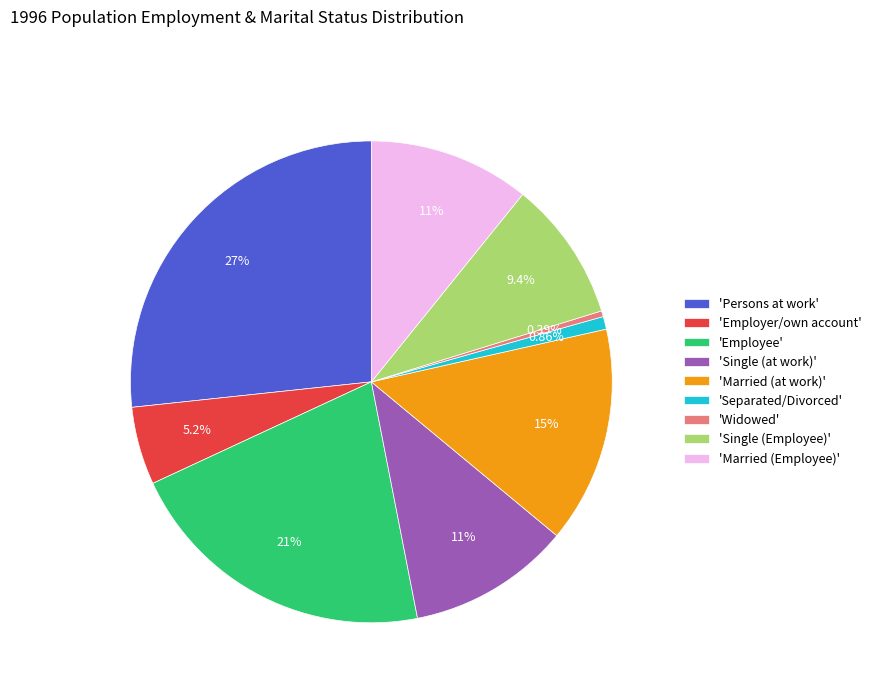

Which has a higher value, 'Employer/own account' or 'Married (Employee)'?

'Married (Employee)'